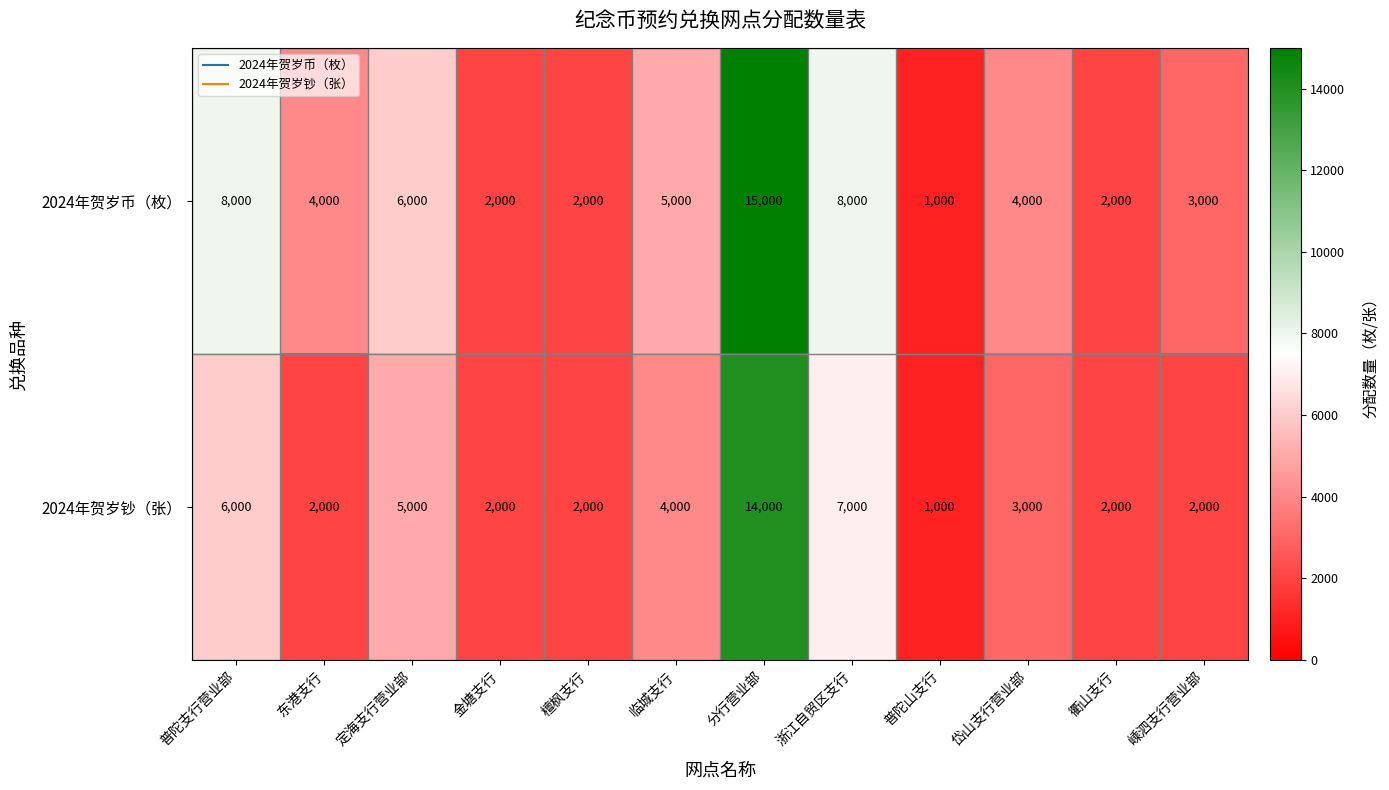

Reading right to left, extract all data points from this chart.

2024年贺岁币（枚）: 嵊泗支行营业部=3000	衢山支行=2000	岱山支行营业部=4000	普陀山支行=1000	浙江自贸区支行=8000	分行营业部=15000	临城支行=5000	檀枫支行=2000	金塘支行=2000	定海支行营业部=6000	东港支行=4000	普陀支行营业部=8000
2024年贺岁钞（张）: 嵊泗支行营业部=2000	衢山支行=2000	岱山支行营业部=3000	普陀山支行=1000	浙江自贸区支行=7000	分行营业部=14000	临城支行=4000	檀枫支行=2000	金塘支行=2000	定海支行营业部=5000	东港支行=2000	普陀支行营业部=6000